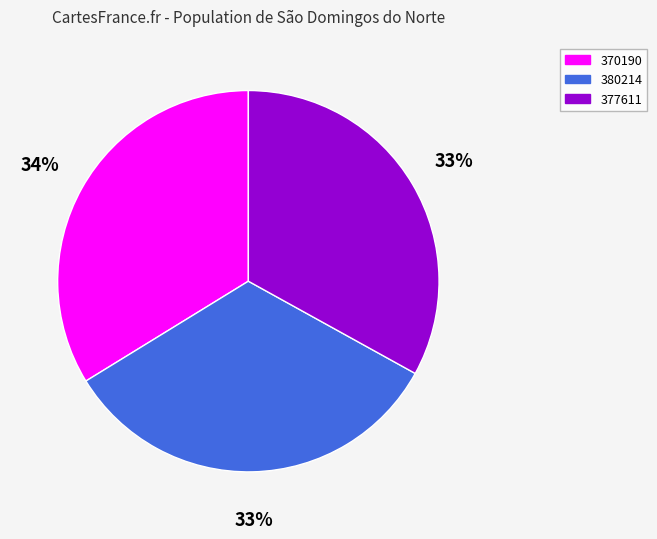

To the nearest percent, what percentage of the pie is 377611?

33%